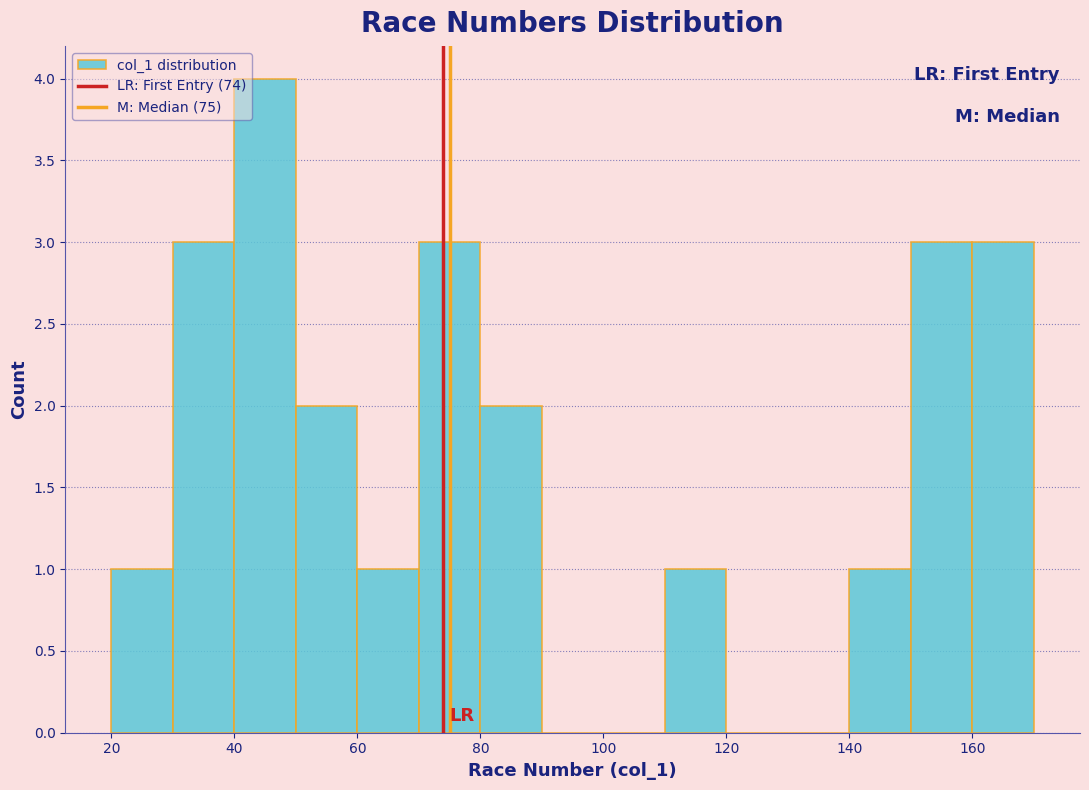

Reading left to right, transcribe this chart: for each bar, give the range it covers on the x-axis and its height. The values are not printed on the chart, so give them approximately, as read against the axis.

20 to 30: 1
30 to 40: 3
40 to 50: 4
50 to 60: 2
60 to 70: 1
70 to 80: 3
80 to 90: 2
90 to 100: 0
100 to 110: 0
110 to 120: 1
120 to 130: 0
130 to 140: 0
140 to 150: 1
150 to 160: 3
160 to 170: 3